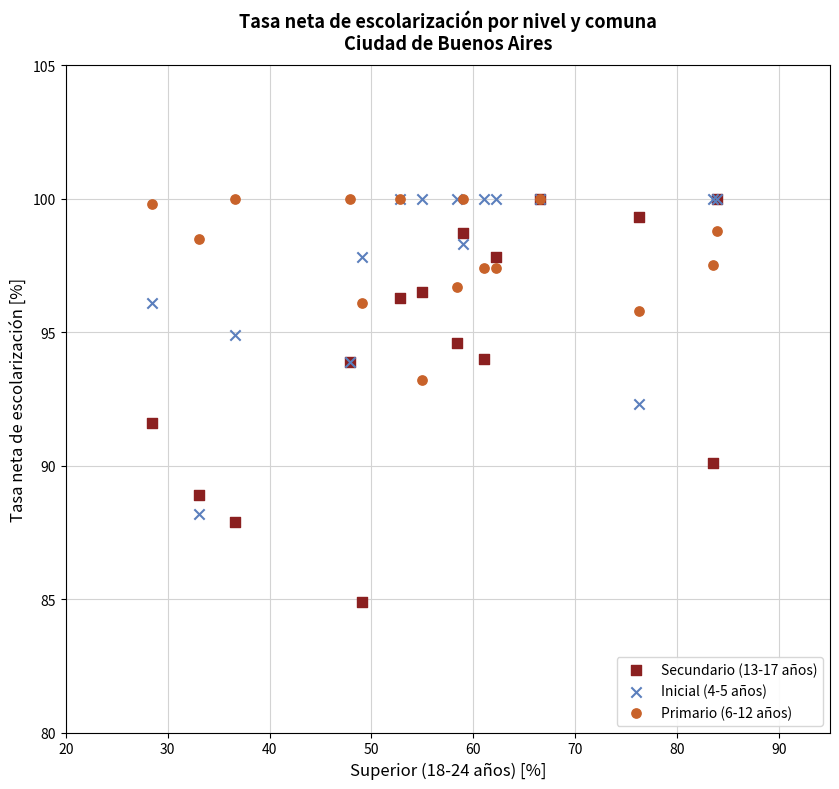

What are all the series names shown in the legend?

Secundario (13-17 años), Inicial (4-5 años), Primario (6-12 años)